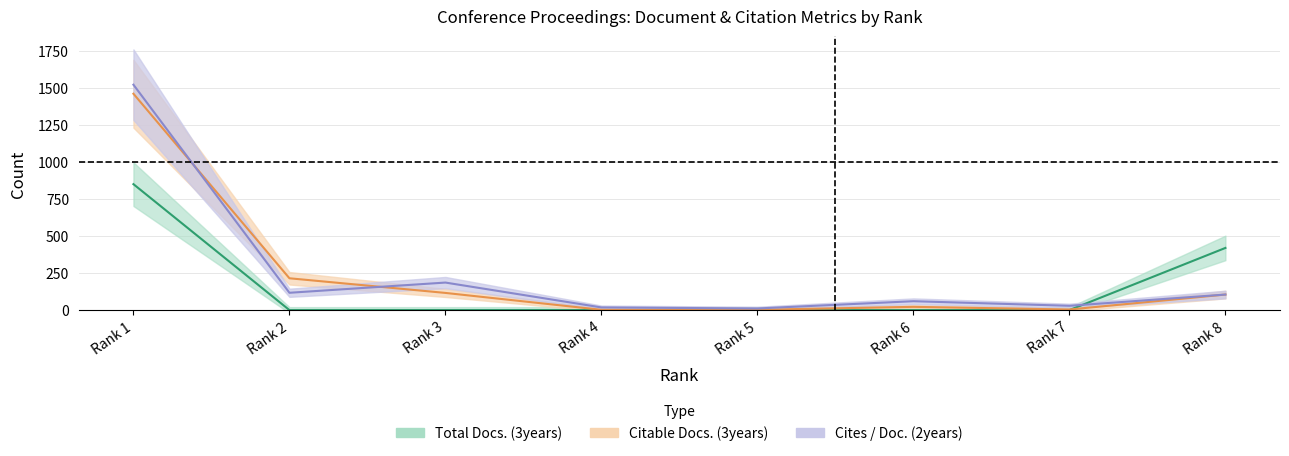

What are all the series names shown in the legend?

Total Docs. (3years), Citable Docs. (3years), Cites / Doc. (2years)